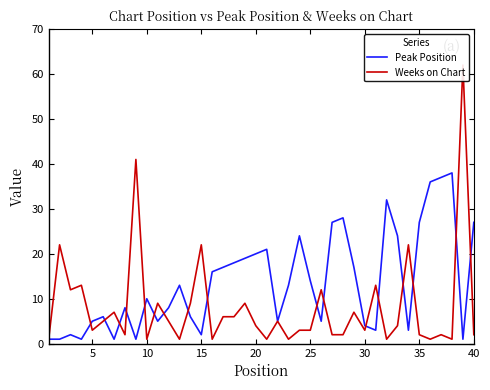

What is the maximum value for Peak Position?

38